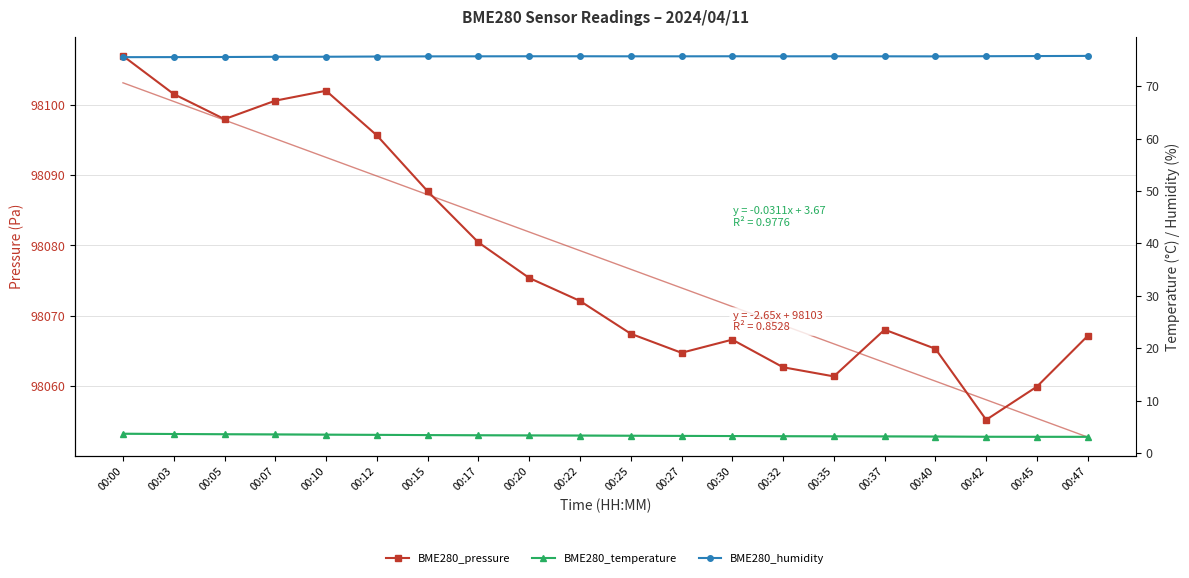

At which category does the chart reach its peak across all series?

00:00